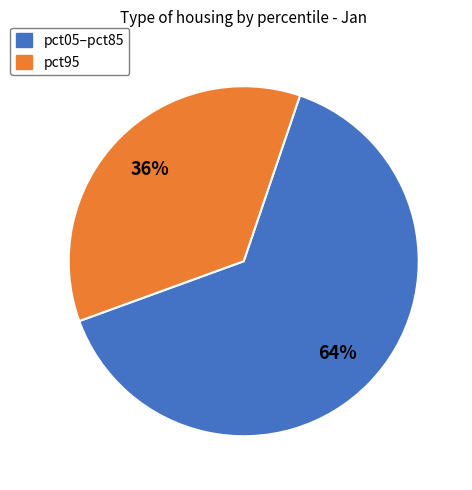

To the nearest percent, what is the average slice percentage?

50%